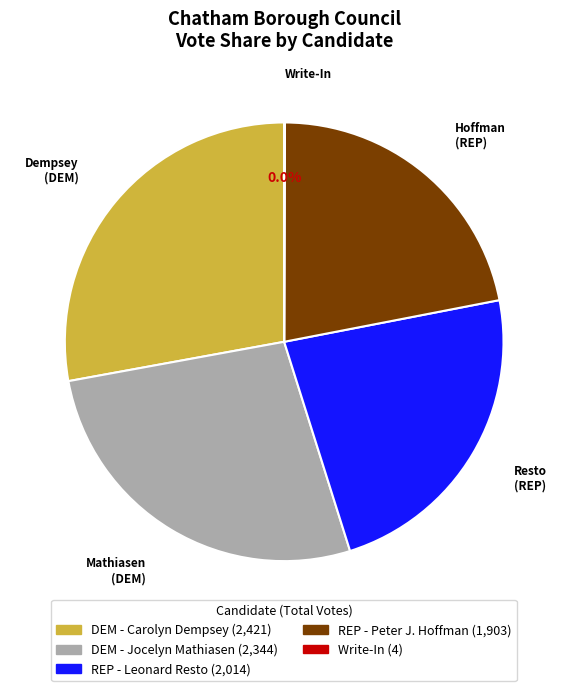

Is there a majority slice in this chart?

No